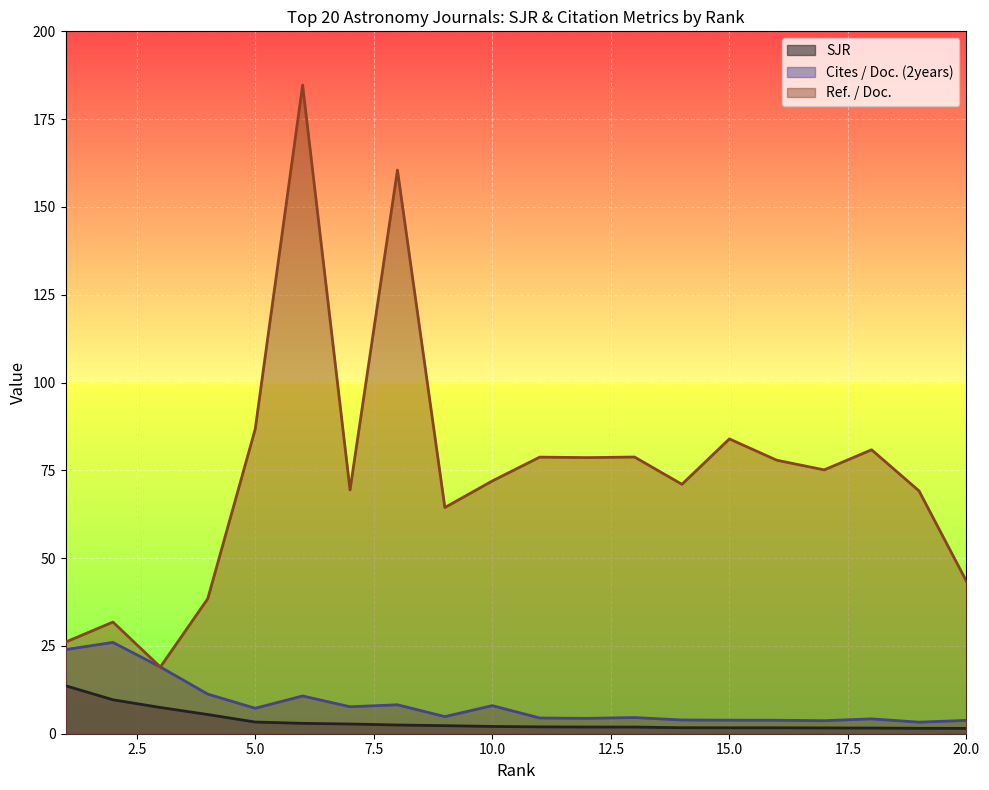

The Cites / Doc. (2years) series shows 4.5 at 11. True or false?

True